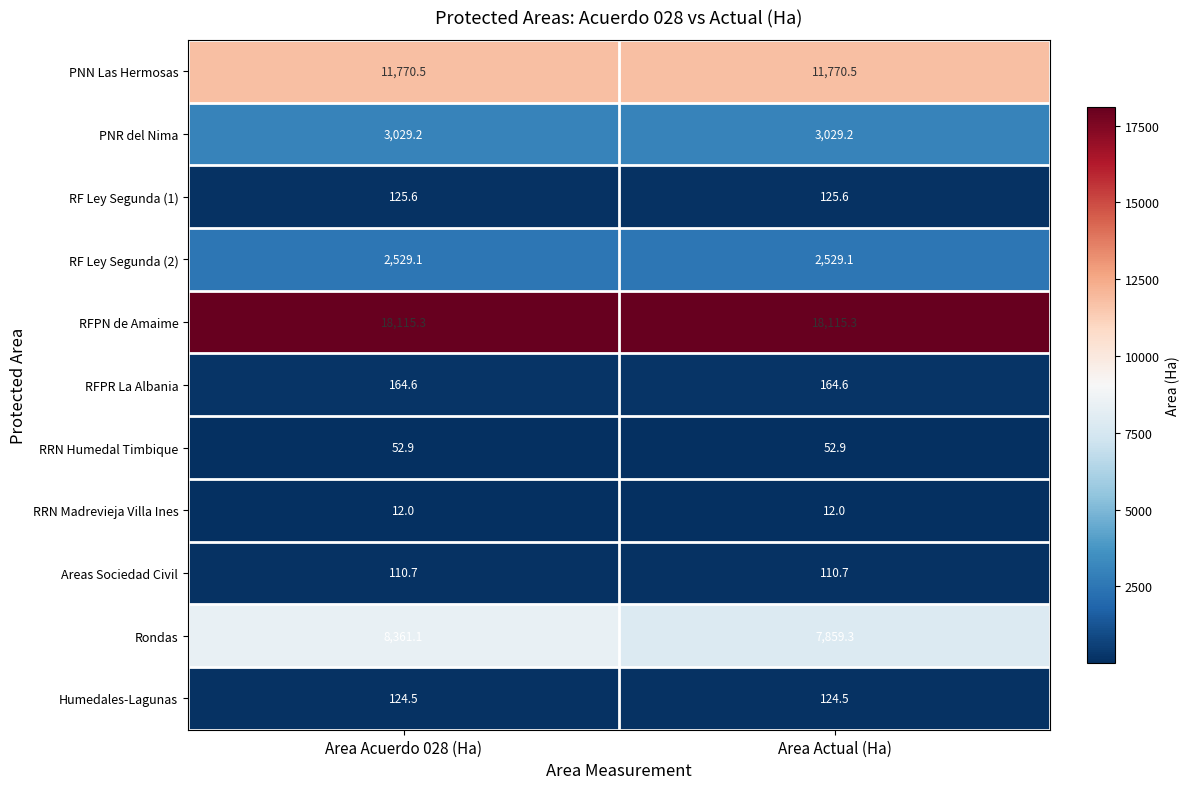

The value of RFPN de Amaime at Area Acuerdo 028 (Ha) is 26691.9. True or false?

False